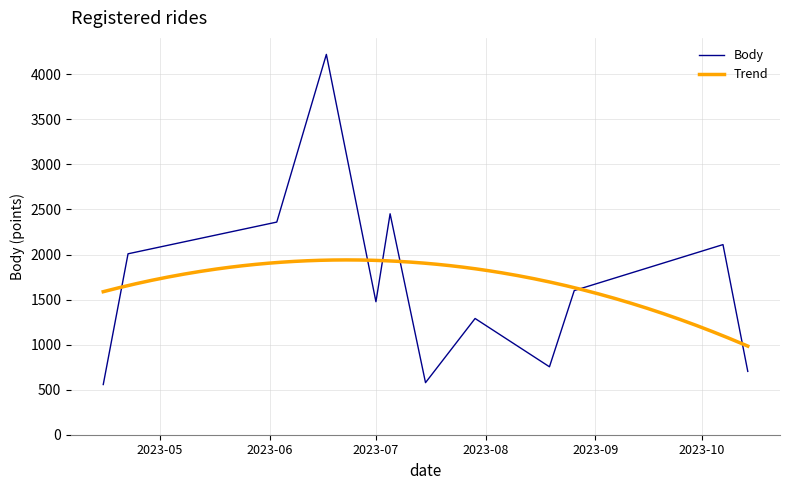

How many values are below 1600?

6